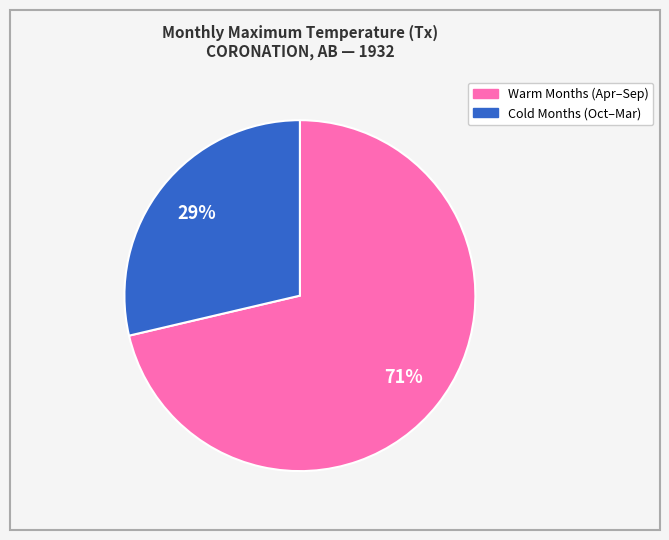

How many slices are in this pie chart?

2